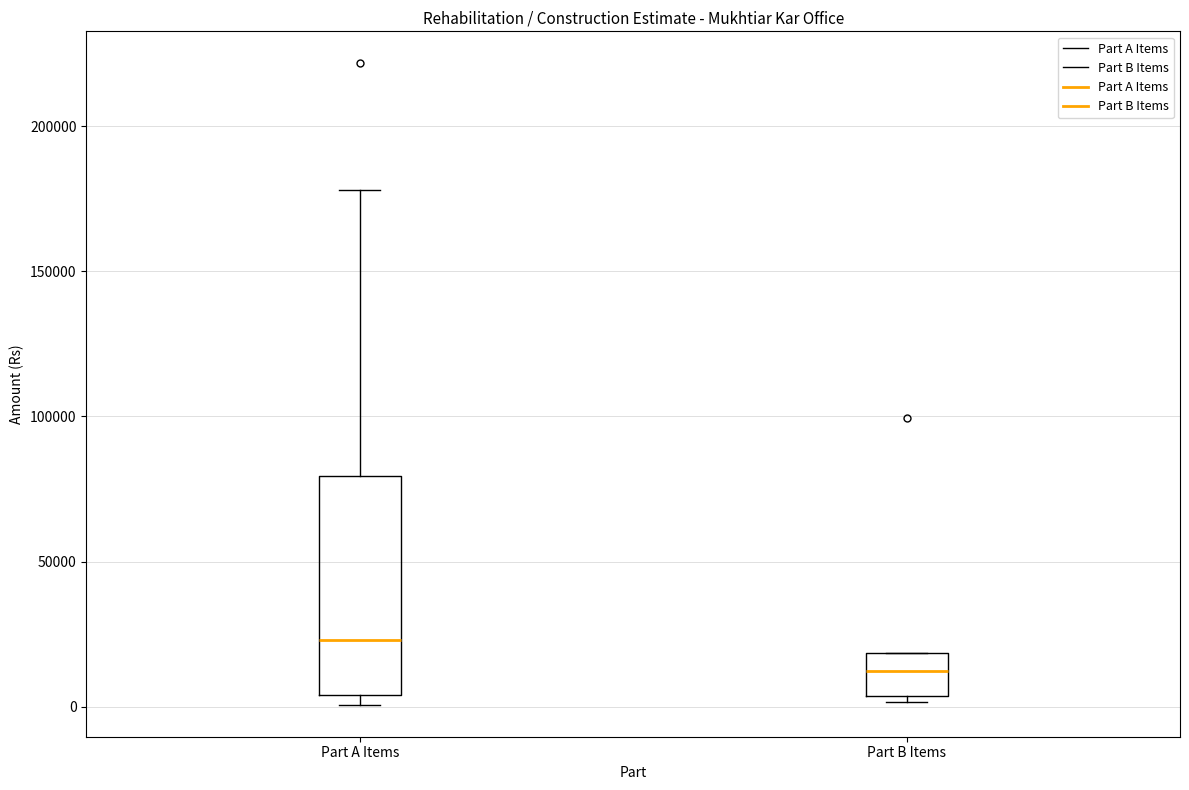

Where does the median line of the box for Part B Items sit on the y-axis? The values are not printed on the chart, so give them approximately, as read against the axis.

10000